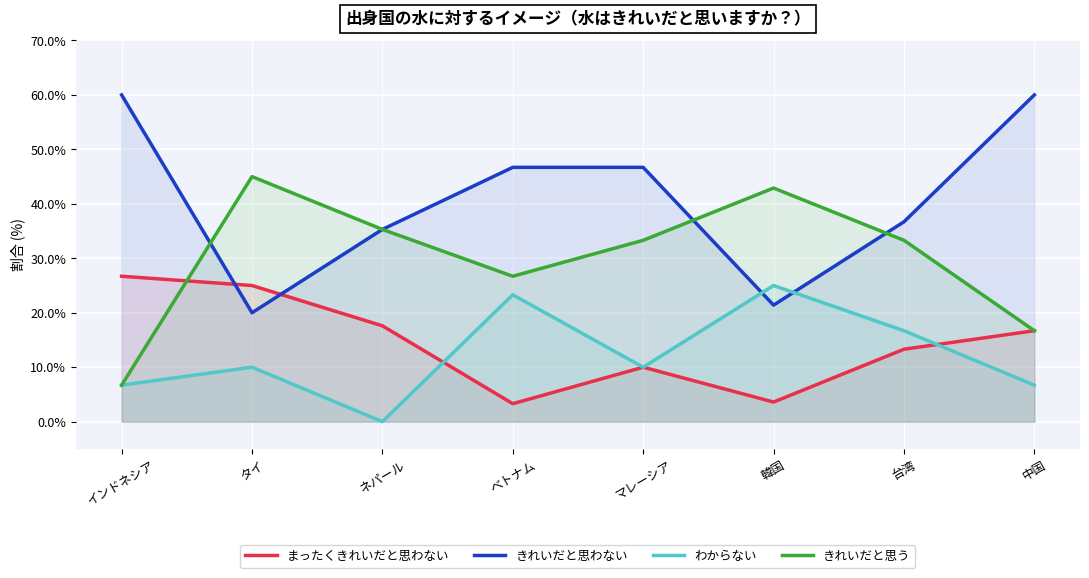

What are all the series names shown in the legend?

まったくきれいだと思わない, きれいだと思わない, わからない, きれいだと思う